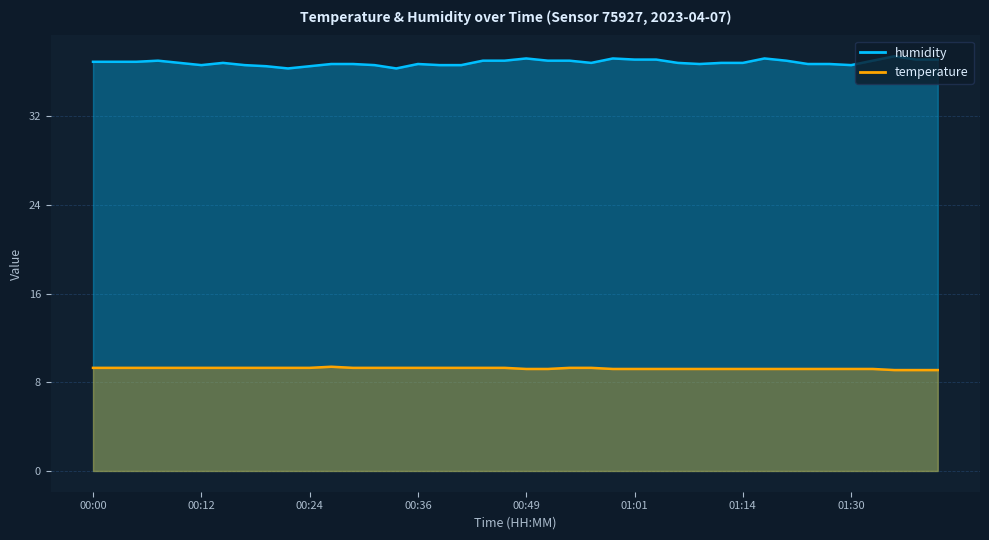

How many series are shown in this chart?

2